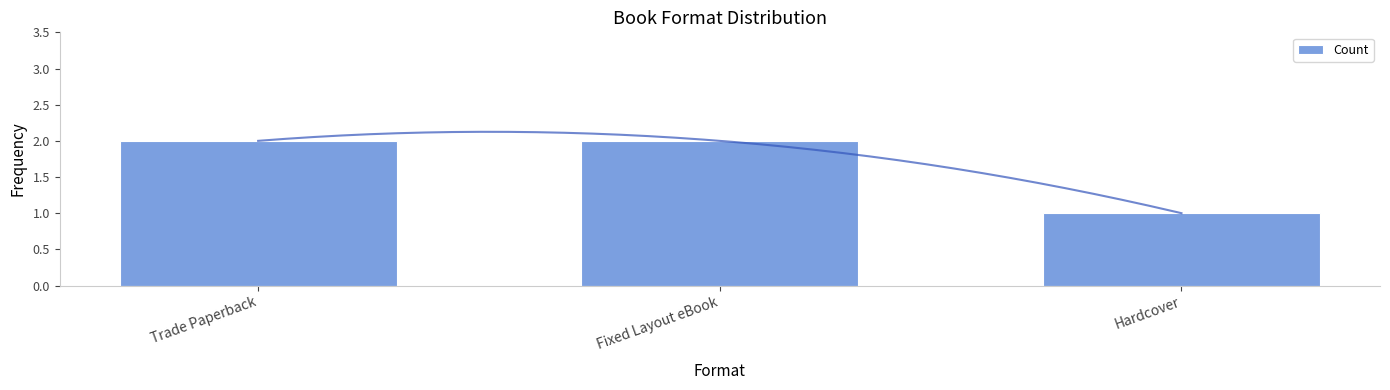

What is the greatest value displayed?

2